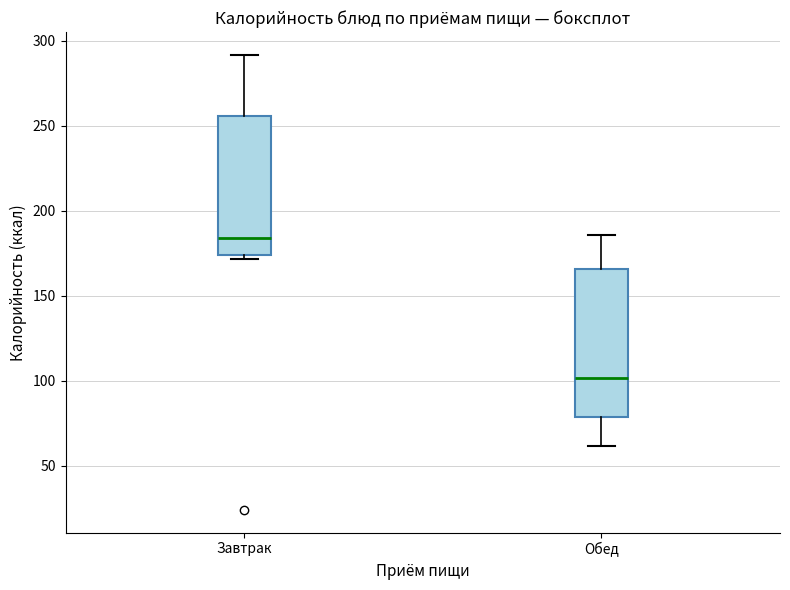

Where is the lower edge of the box for Обед on the y-axis? The values are not printed on the chart, so give them approximately, as read against the axis.

80